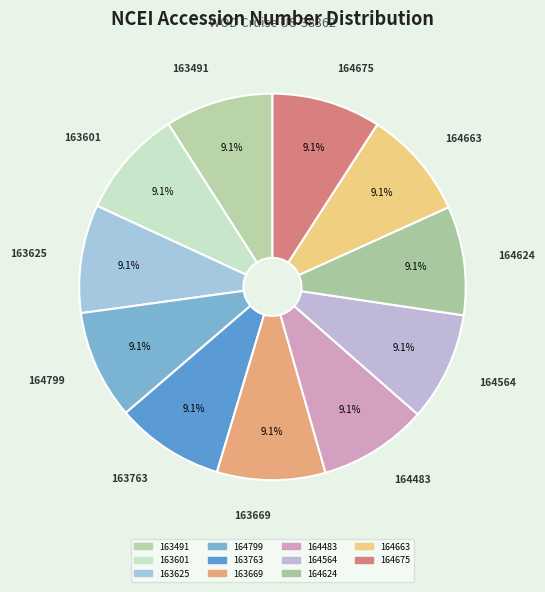

Count the number of slices in the pie.

11